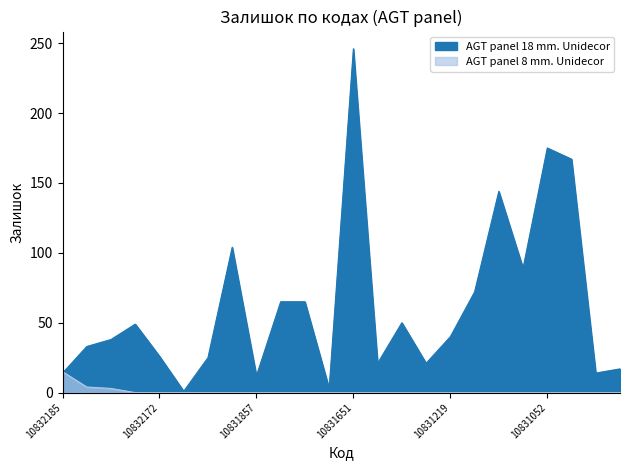

What are all the series names shown in the legend?

AGT panel 18 mm. Unidecor, AGT panel 8 mm. Unidecor